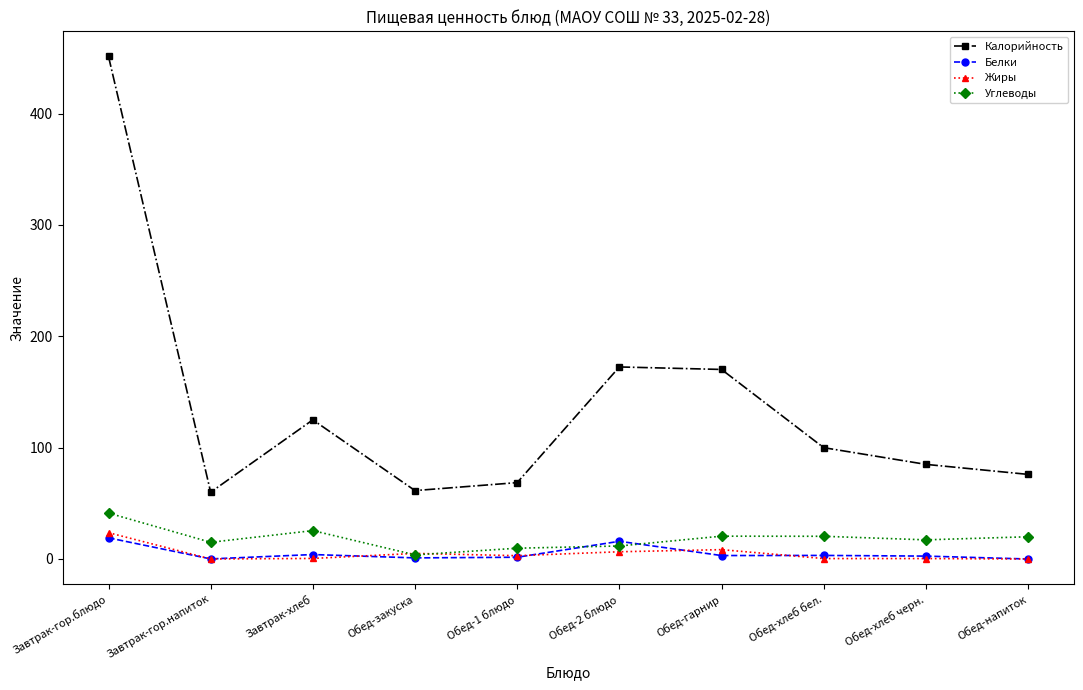

What position from the left is Обед-закуска?

4